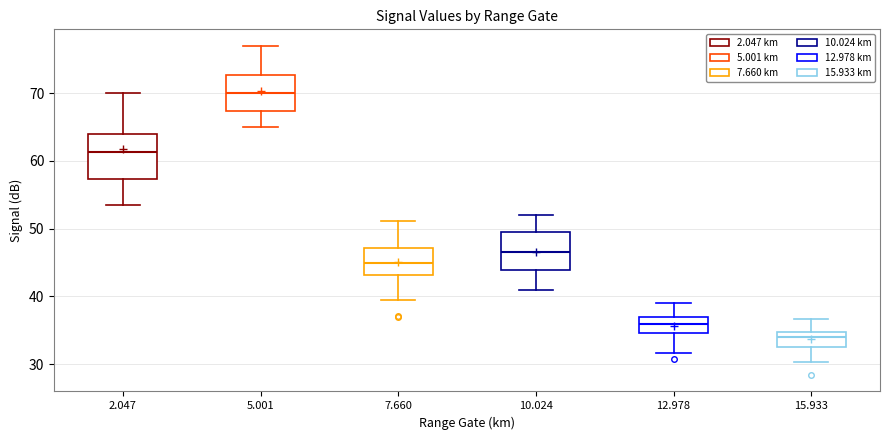

Reading left to right, transcribe this box plot: for each box, give where its median line is, the range the box spans, and where its two whiskers end, as read against the y-axis. The values are not printed on the chart, so give them approximately, as read against the axis.

2.047: median 61, box 57 to 64, whiskers 54 to 70
5.001: median 70, box 67 to 73, whiskers 65 to 77
7.660: median 45, box 43 to 47, whiskers 40 to 51
10.024: median 47, box 44 to 49, whiskers 41 to 52
12.978: median 36, box 35 to 37, whiskers 32 to 39
15.933: median 34, box 33 to 35, whiskers 30 to 37